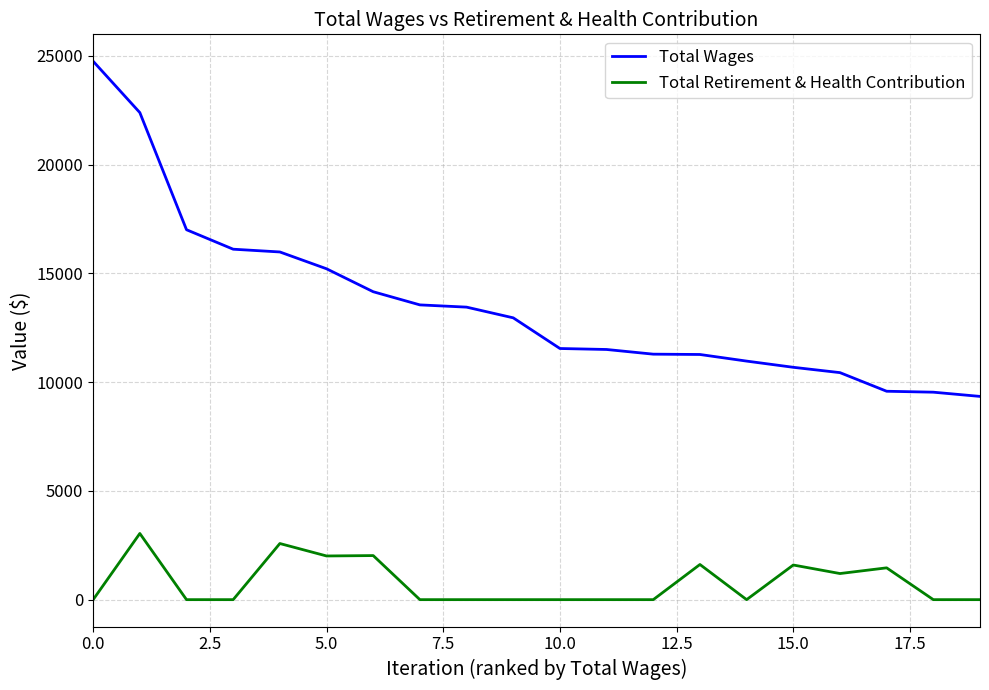

True or false: Total Wages and Total Retirement & Health Contribution cross at least once.

False